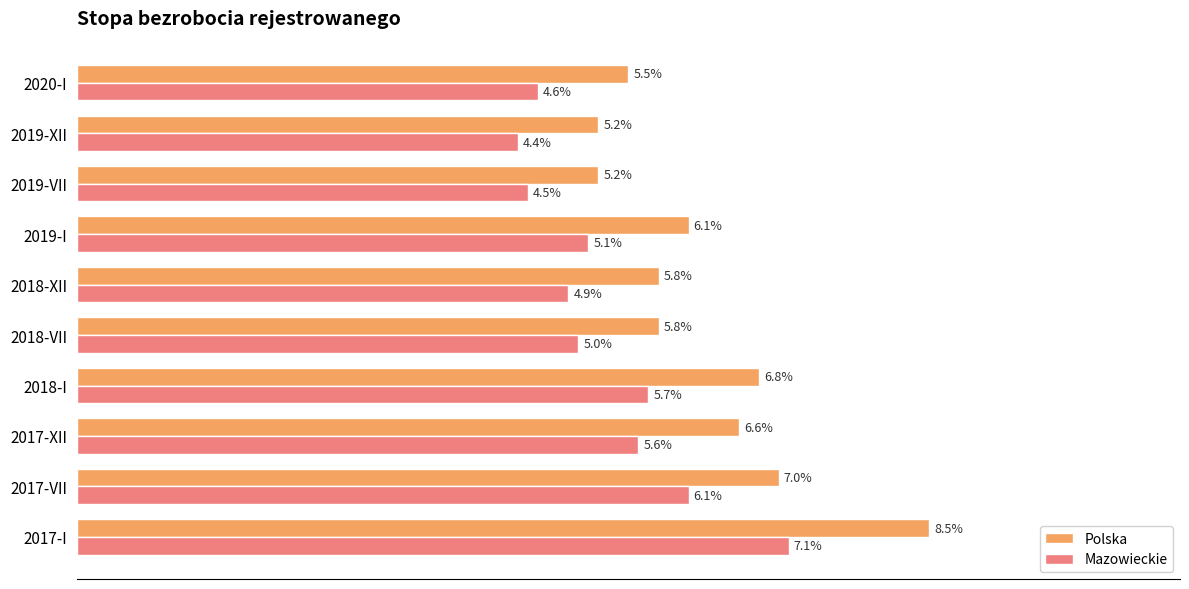

Rank the series by their average value, from lowest to highest.

Mazowieckie, Polska